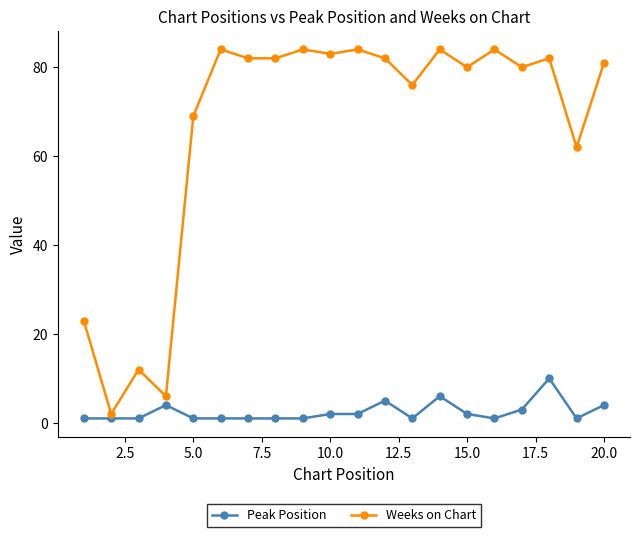

True or false: Peak Position has more than 2 interior local peaks.

True